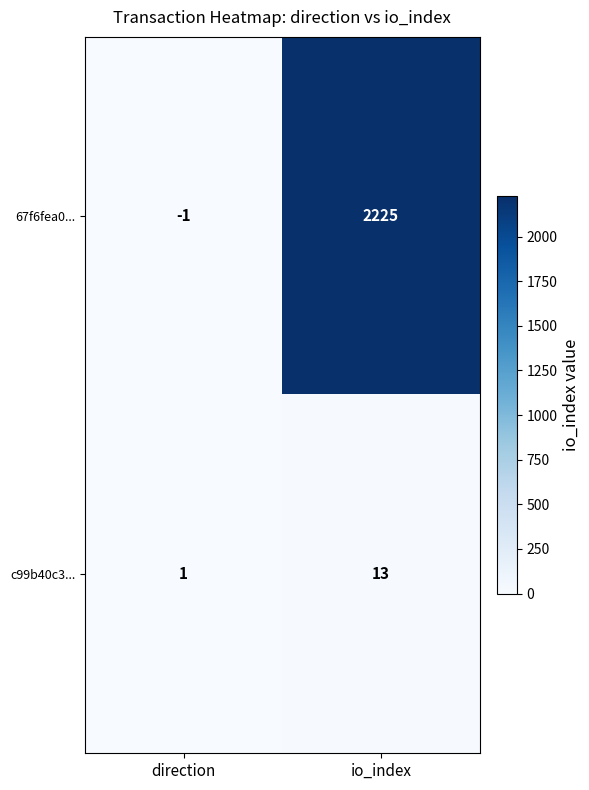

What is the total value across all series at io_index?

2238